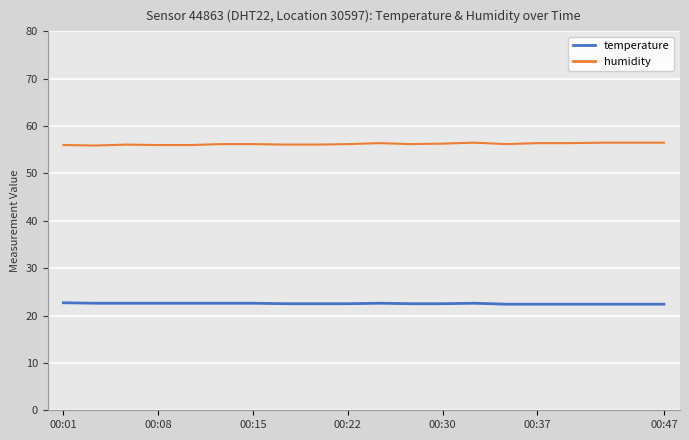

What is the highest value of the temperature series?

22.7